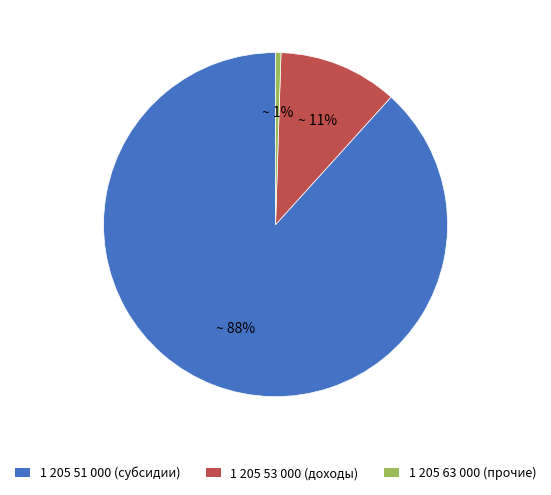

To the nearest percent, what is the average slice percentage?

33%